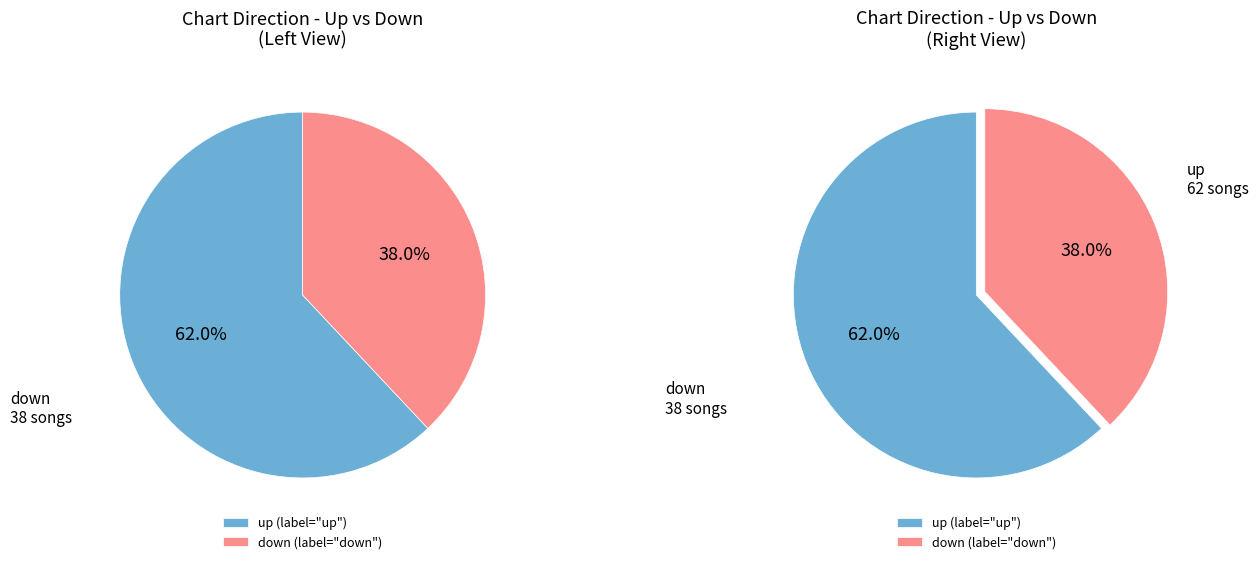

Which category has the biggest portion of the pie?

up